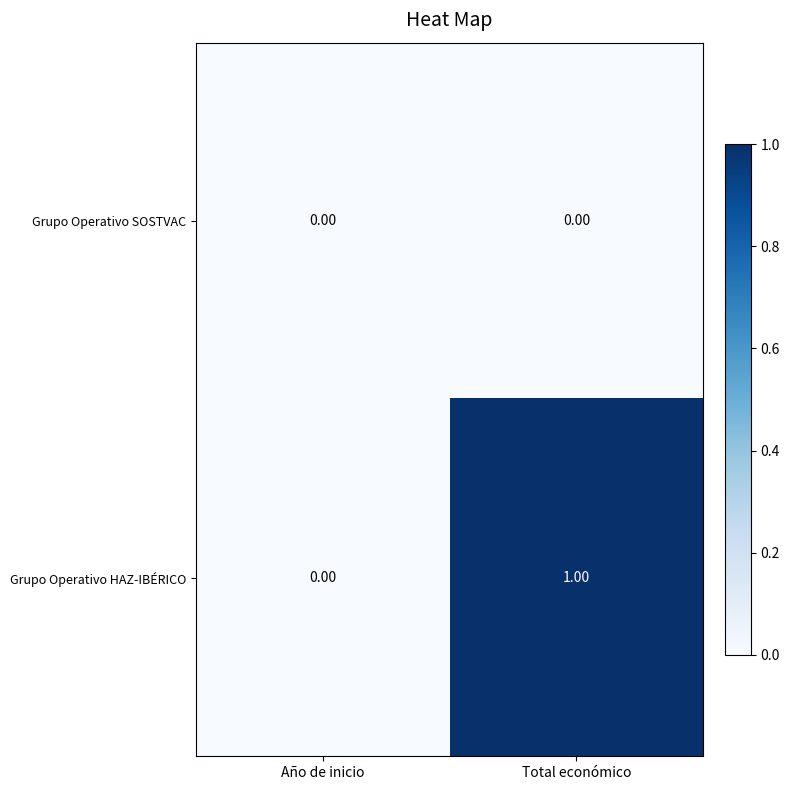

The Grupo Operativo HAZ-IBÉRICO series shows 1 at Total económico. True or false?

True